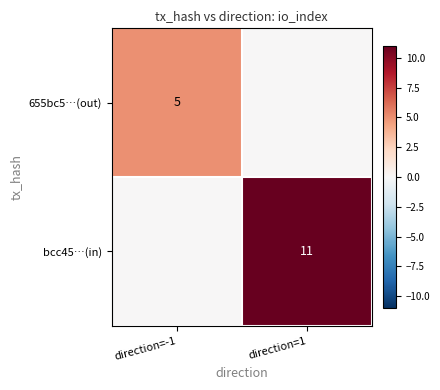

Is it true that 655bc5…(out) equals 5 at direction=-1?

True